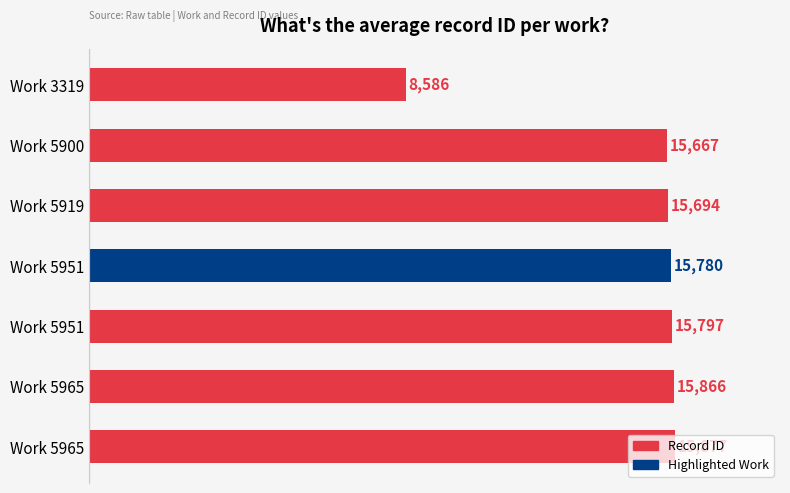

Count the number of categories in the chart.

7